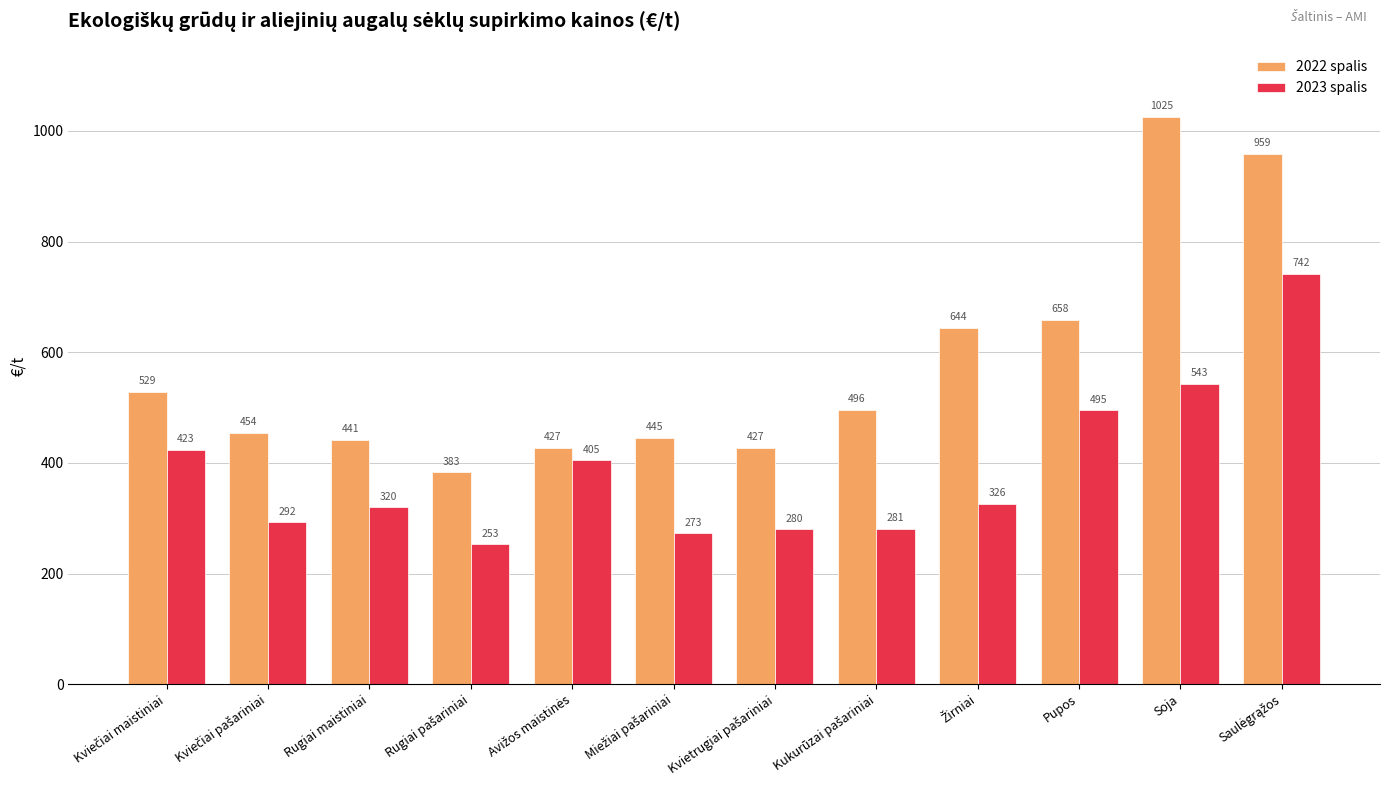

List the series in order of their peak value, highest first.

2022 spalis, 2023 spalis